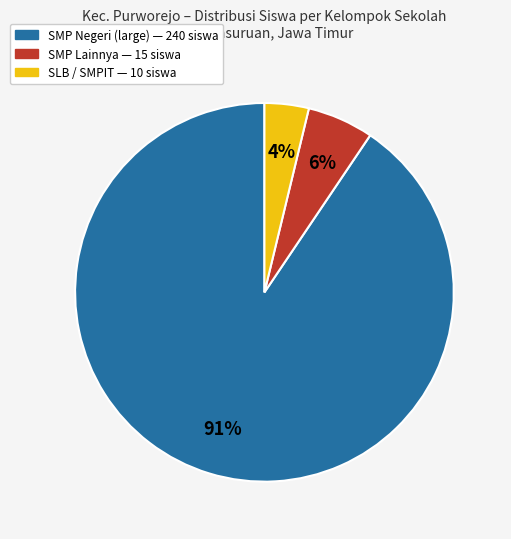

To the nearest percent, what is the average slice percentage?

33%